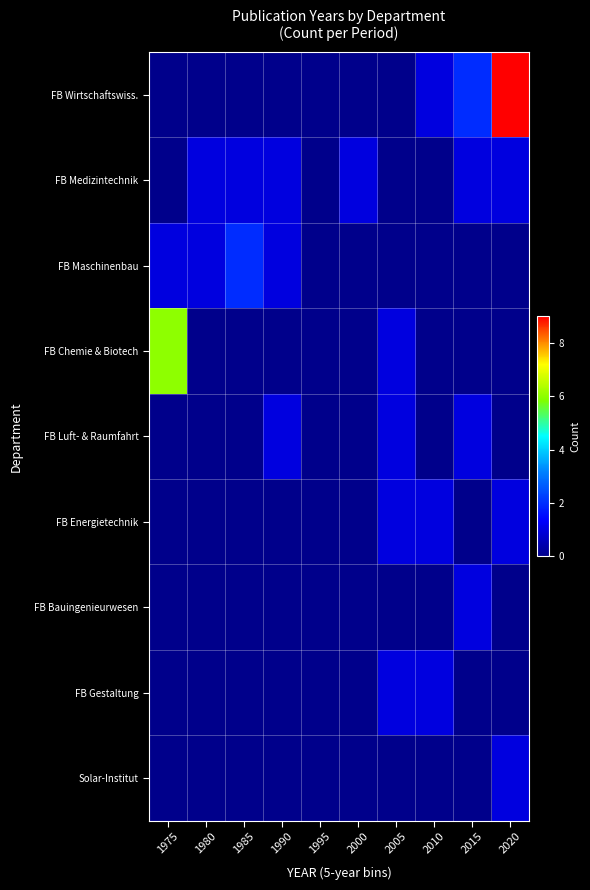

List the series in order of their peak value, highest first.

FB Wirtschaftswiss., FB Chemie & Biotech, FB Maschinenbau, FB Medizintechnik, FB Luft- & Raumfahrt, FB Energietechnik, FB Bauingenieurwesen, FB Gestaltung, Solar-Institut